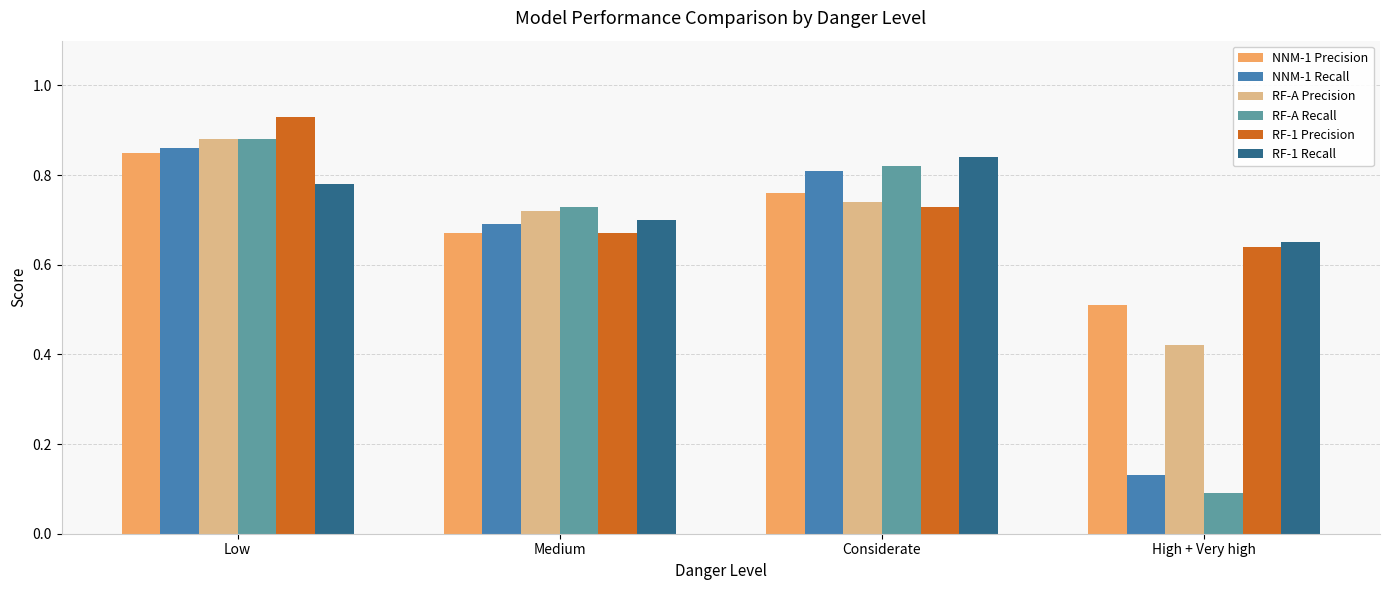

At which category is the sum across all series the highest?

Low